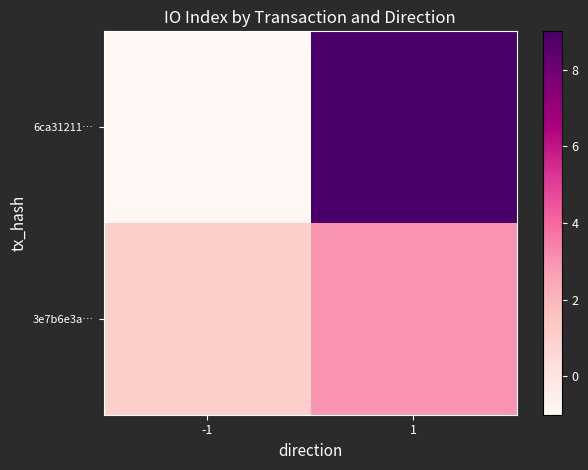

What is the spread (max minus min) of values at -1?

2